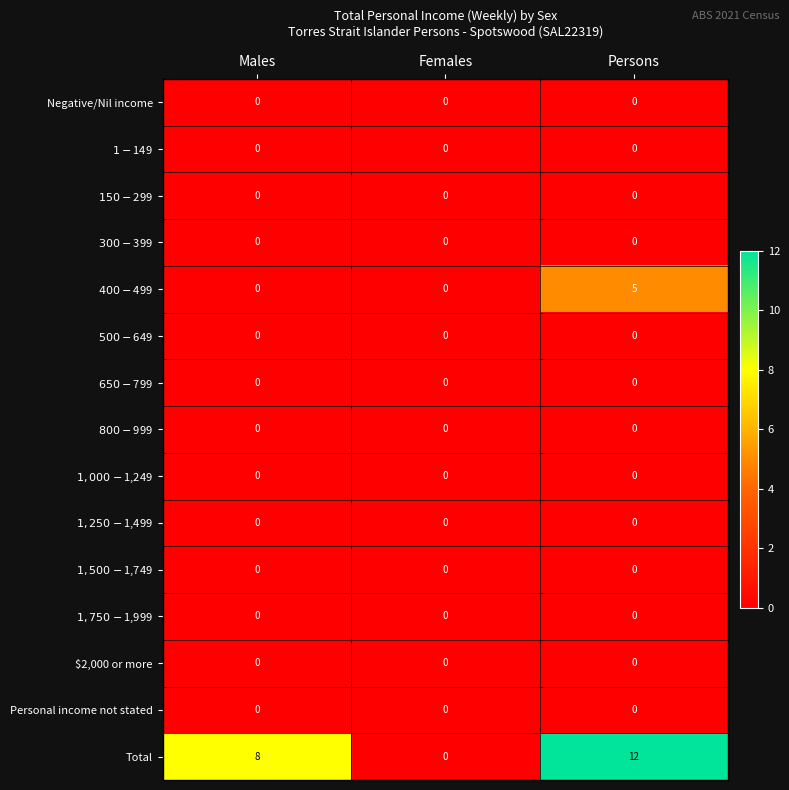

How many data points does each series have?

3